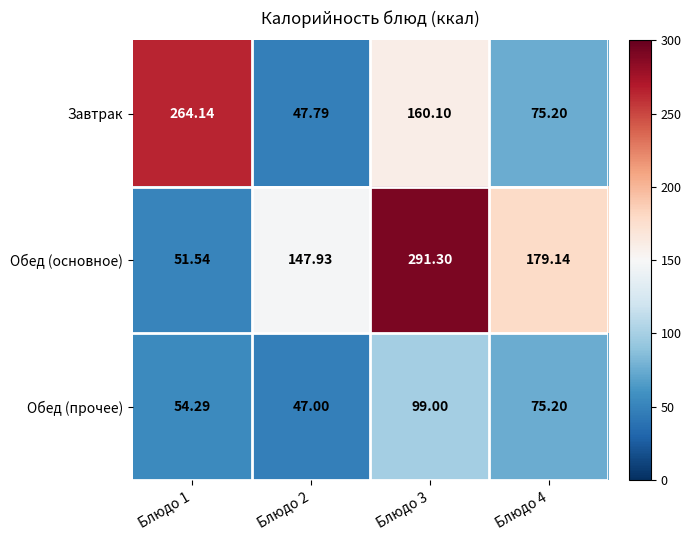

Which series has the widest spread of values?

Обед (основное)